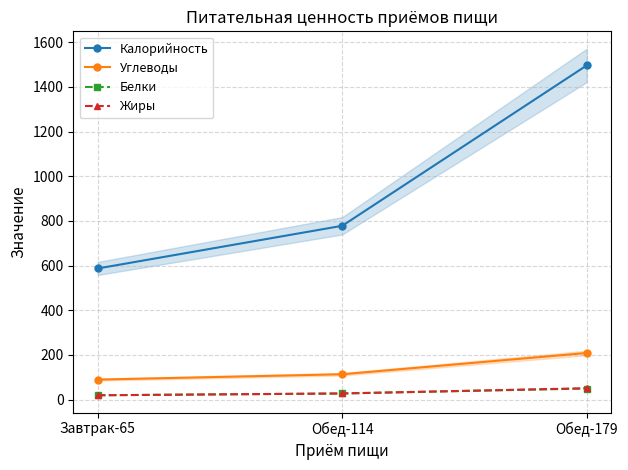

What is the sum of the Углеводы values at Обед-179 and Завтрак-65?

298.3